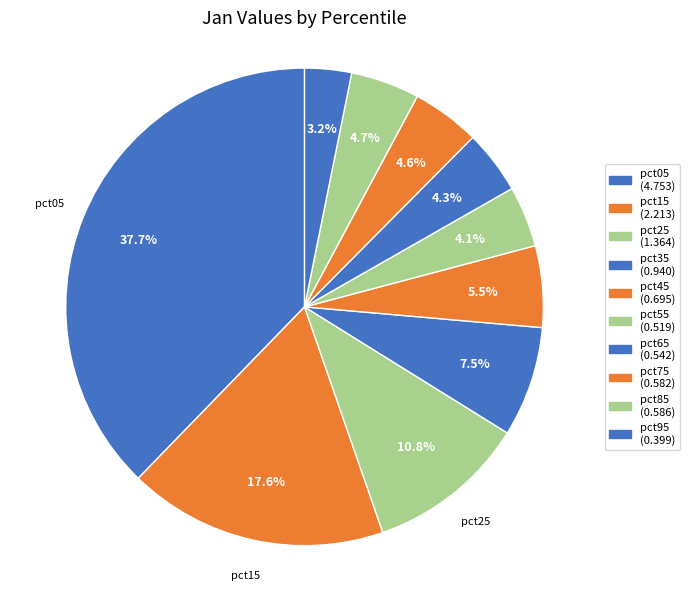

How many segments does this pie chart have?

10